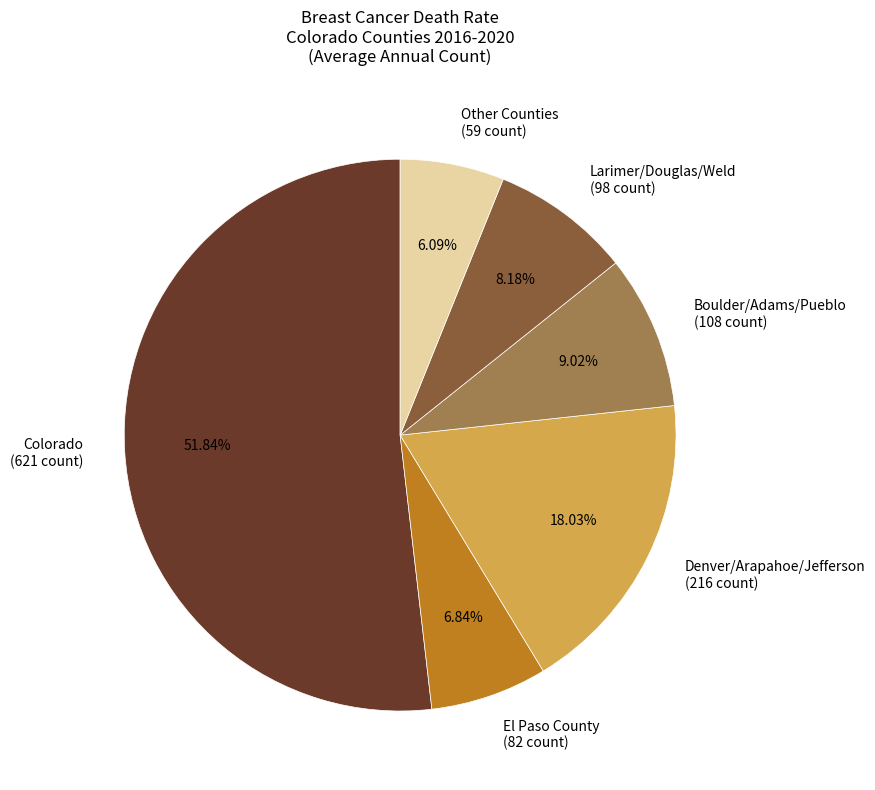

Is the sum of Larimer/Douglas/Weld (98 count) and Other Counties (59 count) greater than half?

No